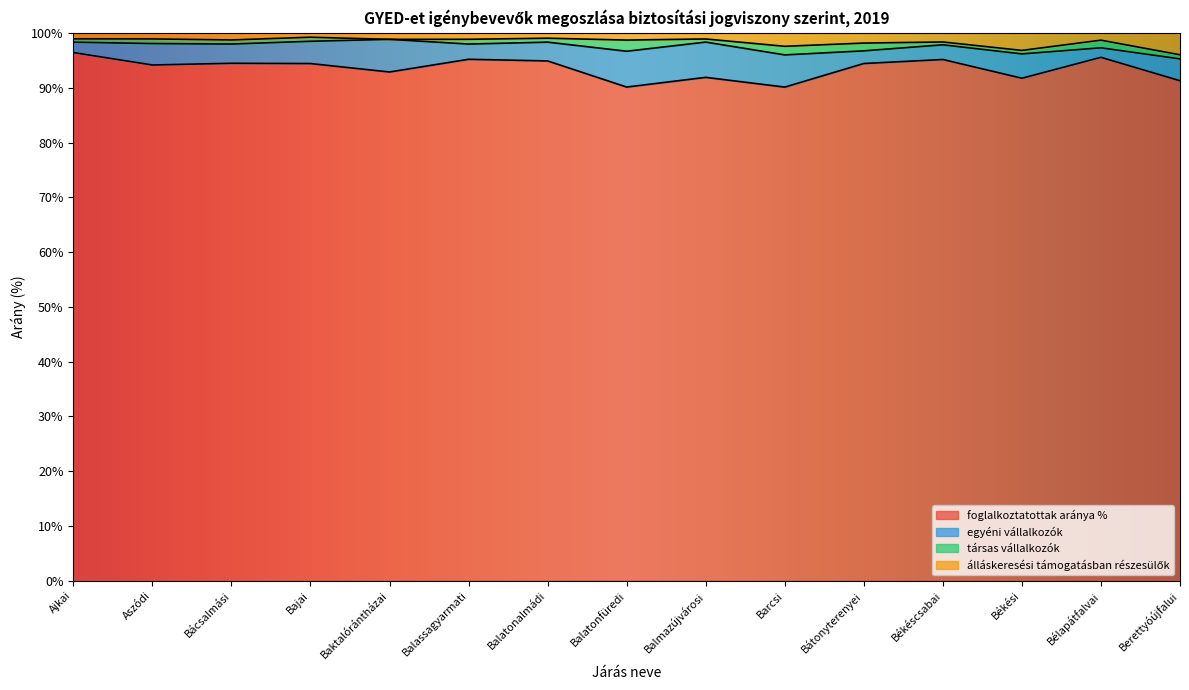

True or false: álláskeresési támogatásban részesülők and foglalkoztatottak aránya % intersect in this chart.

False